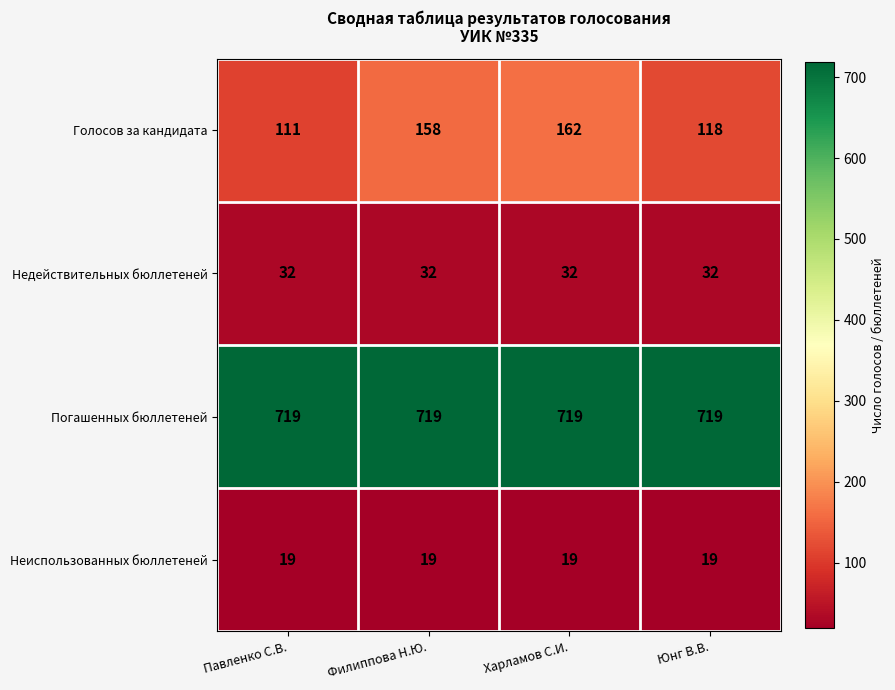

Read the Недействительных бюллетеней value at Юнг В.В..

32